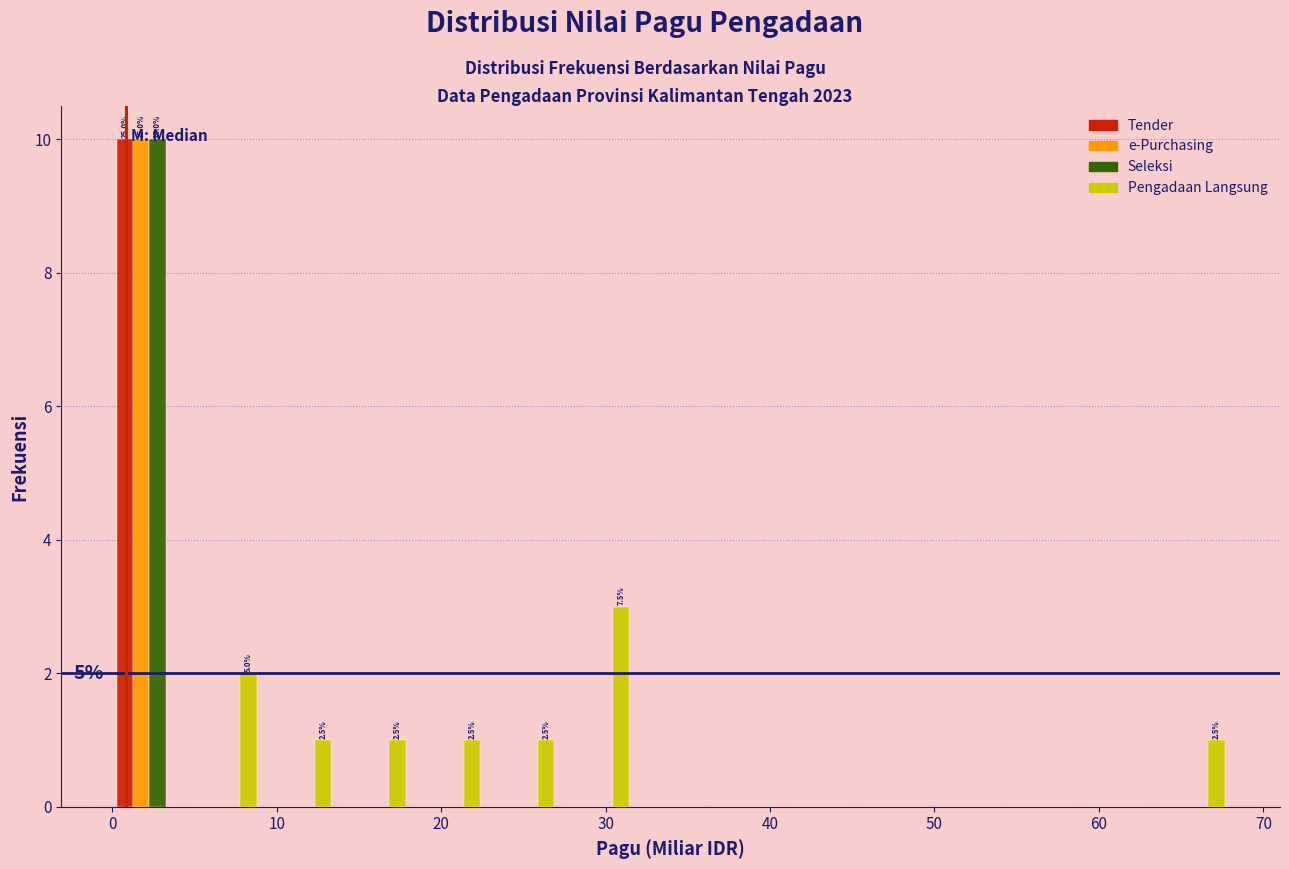

In the e-Purchasing series, which range on the x-axis has the tallest bar?

0 to 5